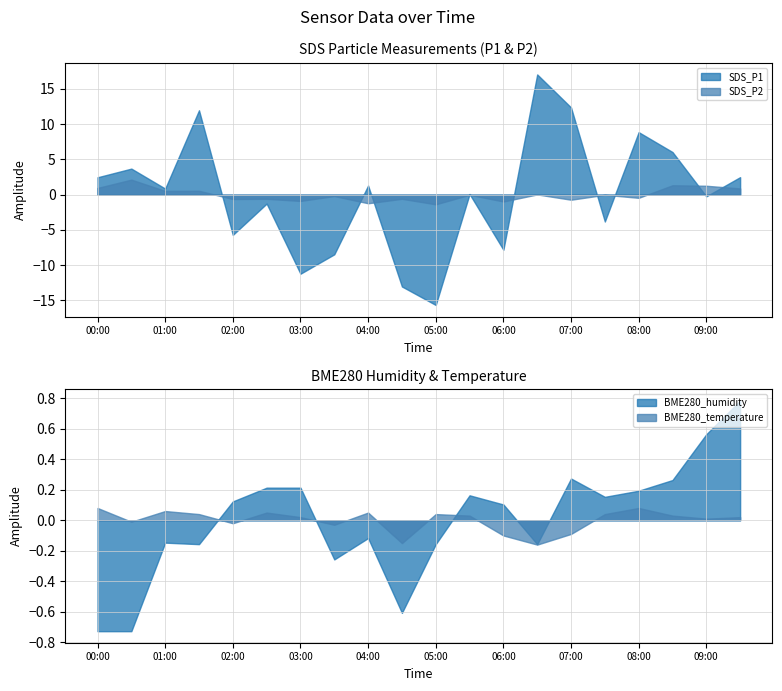

Is it true that SDS_P1 equals -7.8 at 06:00?

True